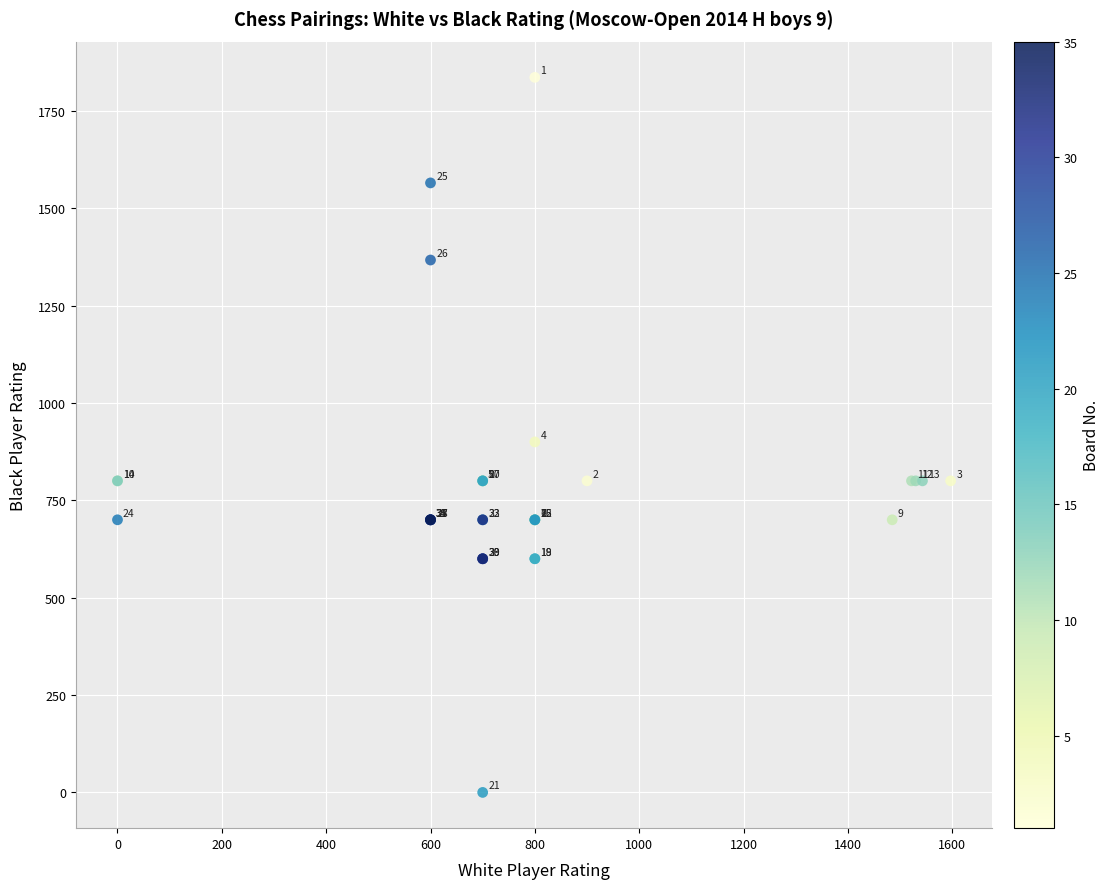

What Y value in the scatter plot is closest to 918?

900